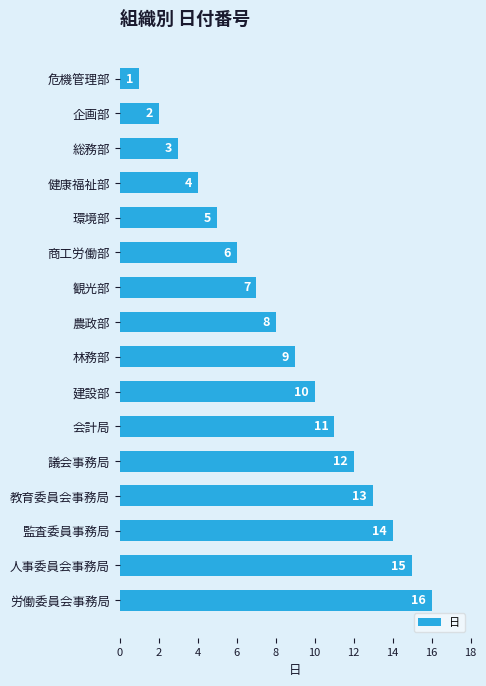

What is the maximum value shown in the chart?

16